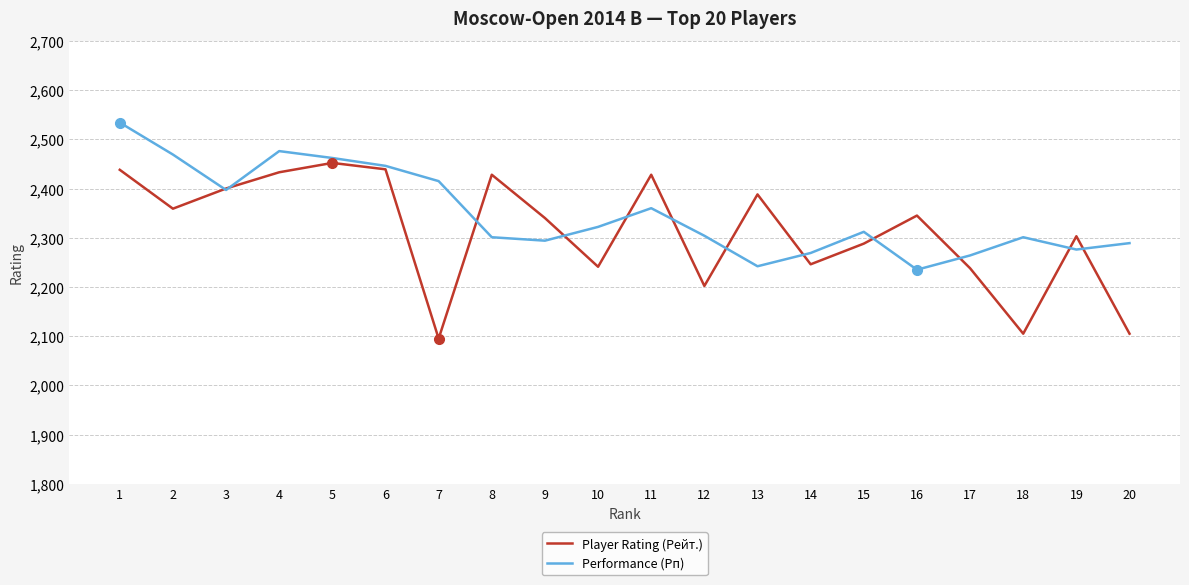

Which series changed the most between 7 and 9?

Player Rating (Рейт.)